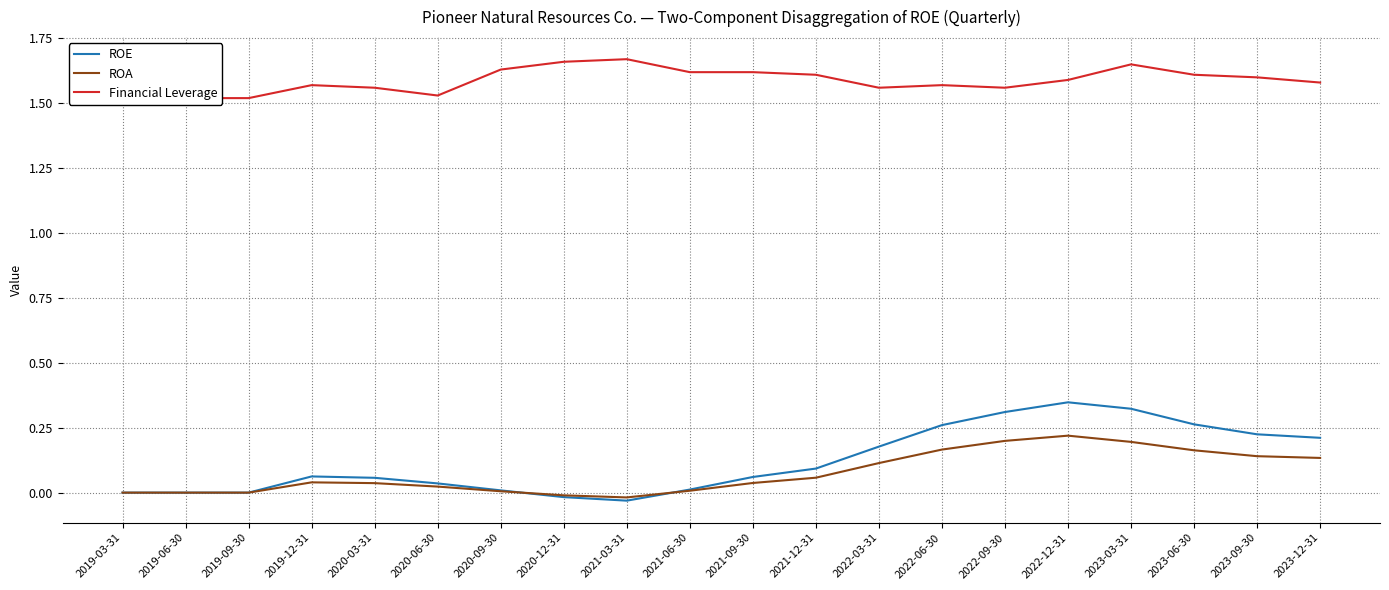

Which series has the largest range (max minus min)?

ROE